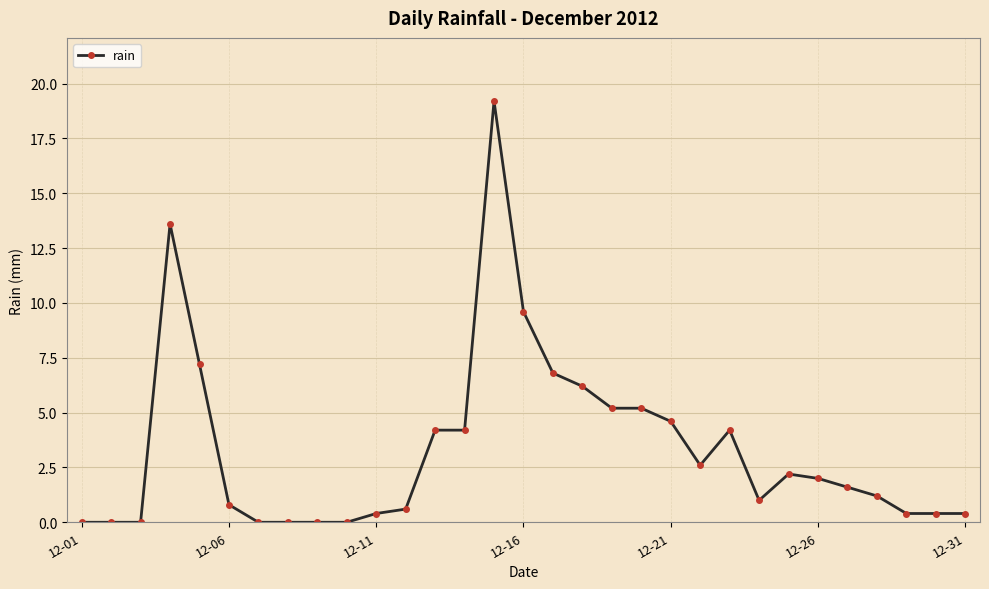

What is the value of the 28th point from the left?

1.2